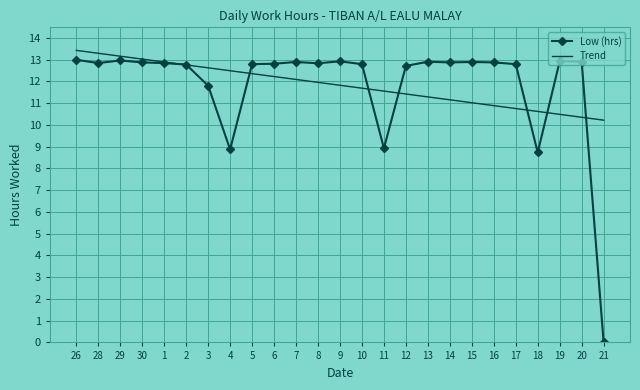

What is the sum of the Low (hrs) values at 14 and 21?

12.9